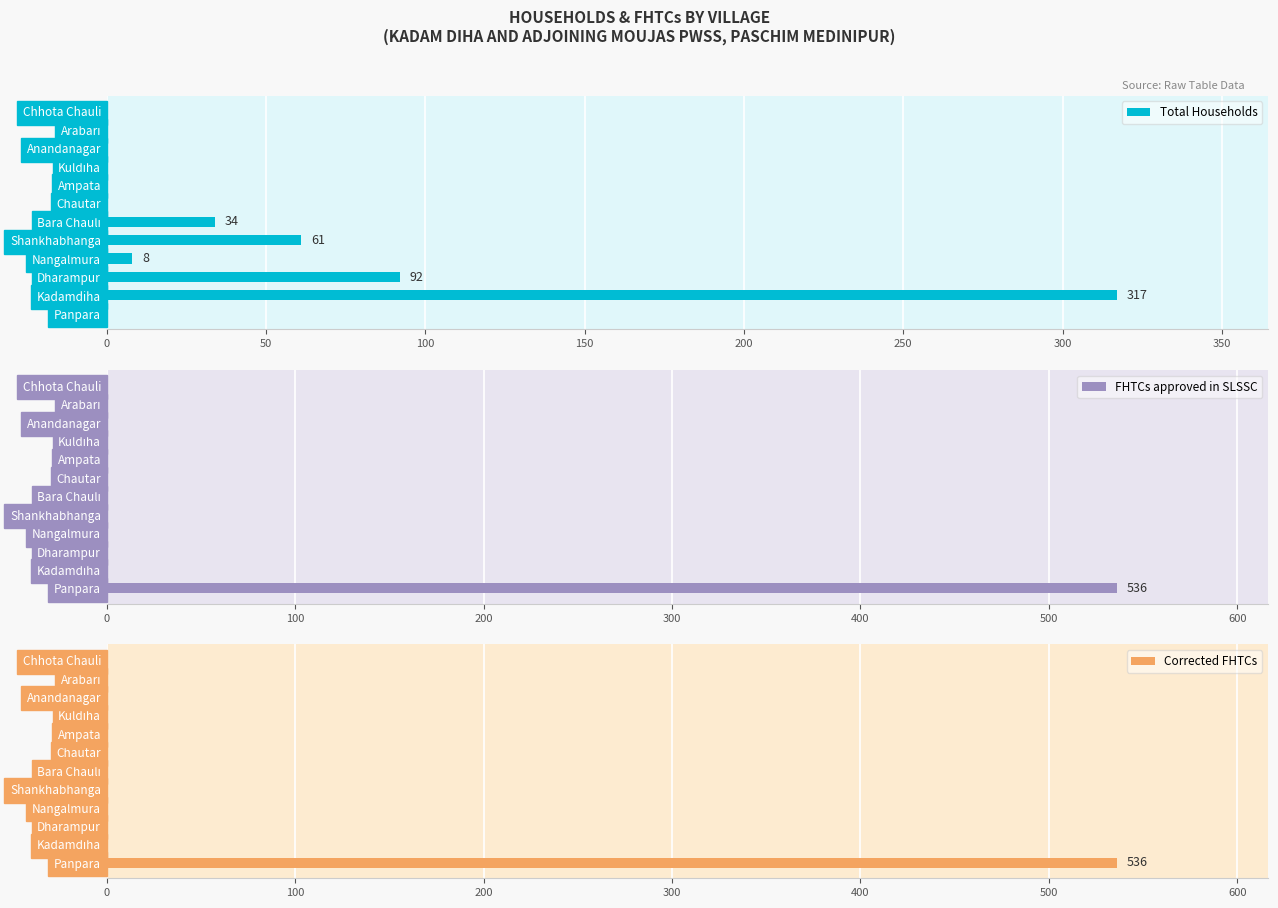

What is the highest value of the Total Households series?

317